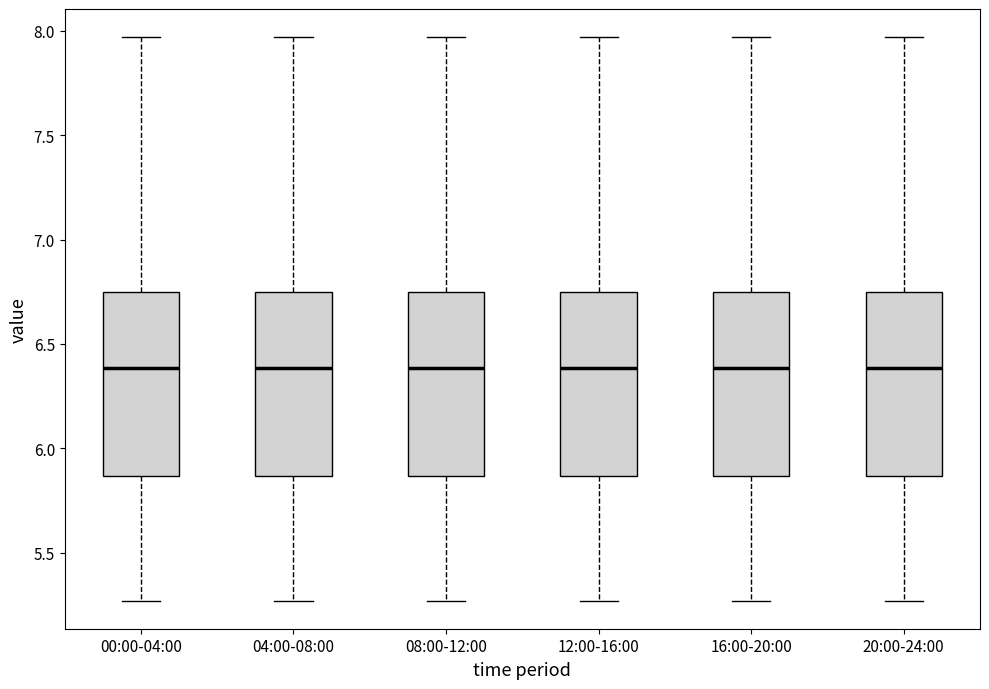

Reading left to right, transcribe this box plot: for each box, give where its median line is, the range the box spans, and where its two whiskers end, as read against the y-axis. The values are not printed on the chart, so give them approximately, as read against the axis.

00:00-04:00: median 6.40, box 5.85 to 6.75, whiskers 5.25 to 7.95
04:00-08:00: median 6.40, box 5.85 to 6.75, whiskers 5.25 to 7.95
08:00-12:00: median 6.40, box 5.85 to 6.75, whiskers 5.25 to 7.95
12:00-16:00: median 6.40, box 5.85 to 6.75, whiskers 5.25 to 7.95
16:00-20:00: median 6.40, box 5.85 to 6.75, whiskers 5.25 to 7.95
20:00-24:00: median 6.40, box 5.85 to 6.75, whiskers 5.25 to 7.95